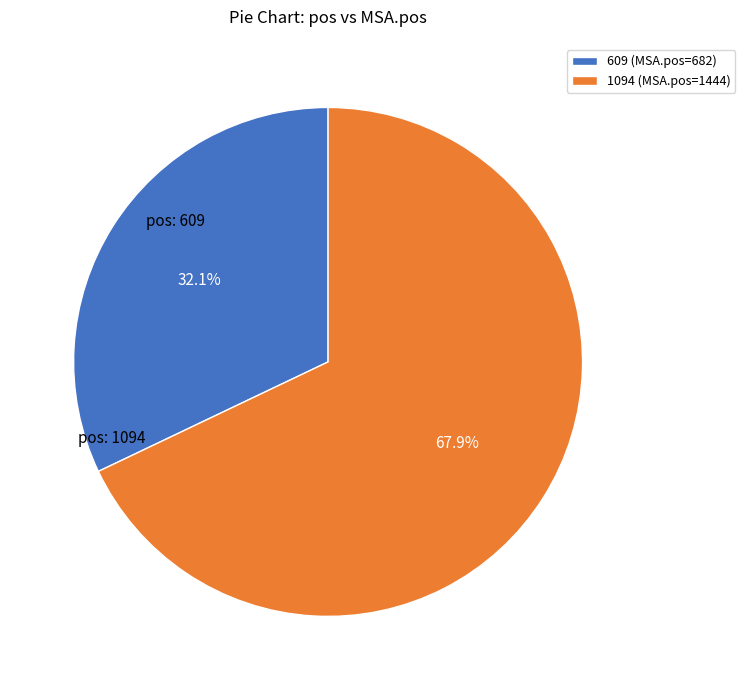

Which slice is the largest?

pos: 1094